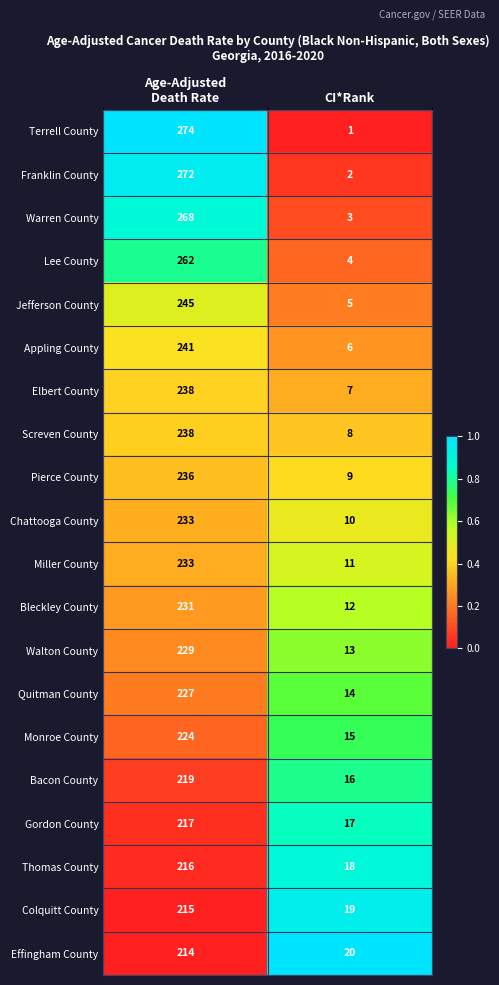

True or false: Colquitt County has a value of 32 at CI*Rank.

False